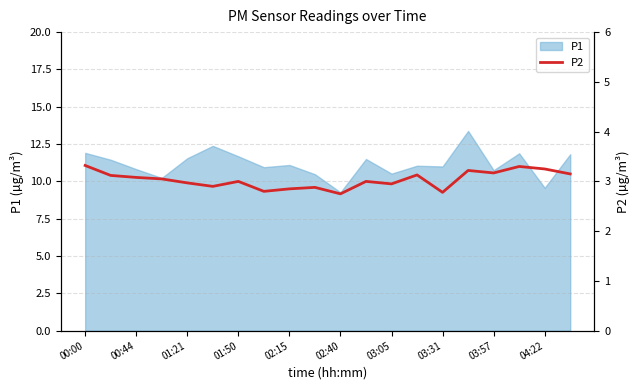

True or false: P1 has a value of 17.6 at 02:15.

False